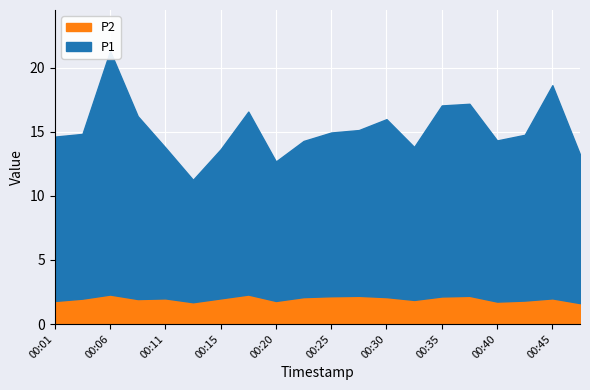

At how many categories does at least one series exceed 6?

20